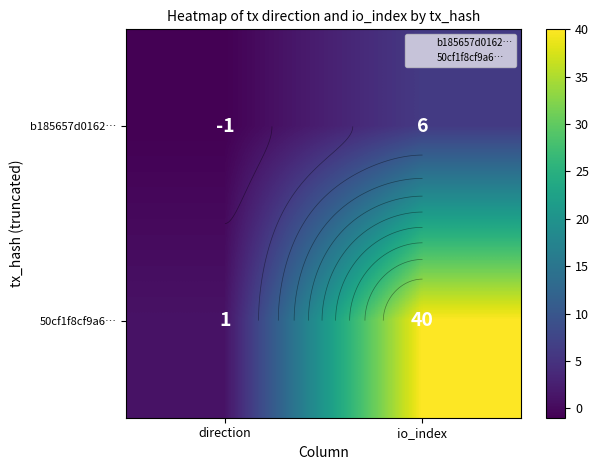

How many values in the b185657d0162… series are below 6?

1